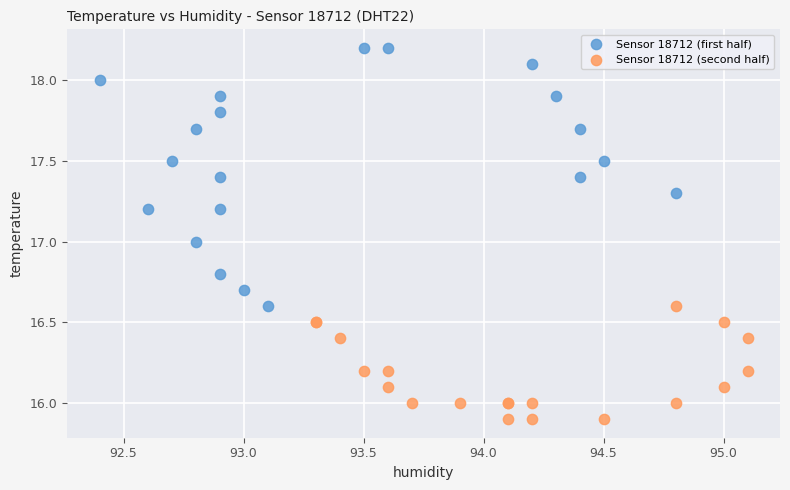

Which series has the largest Y range (max minus min)?

Sensor 18712 (first half)